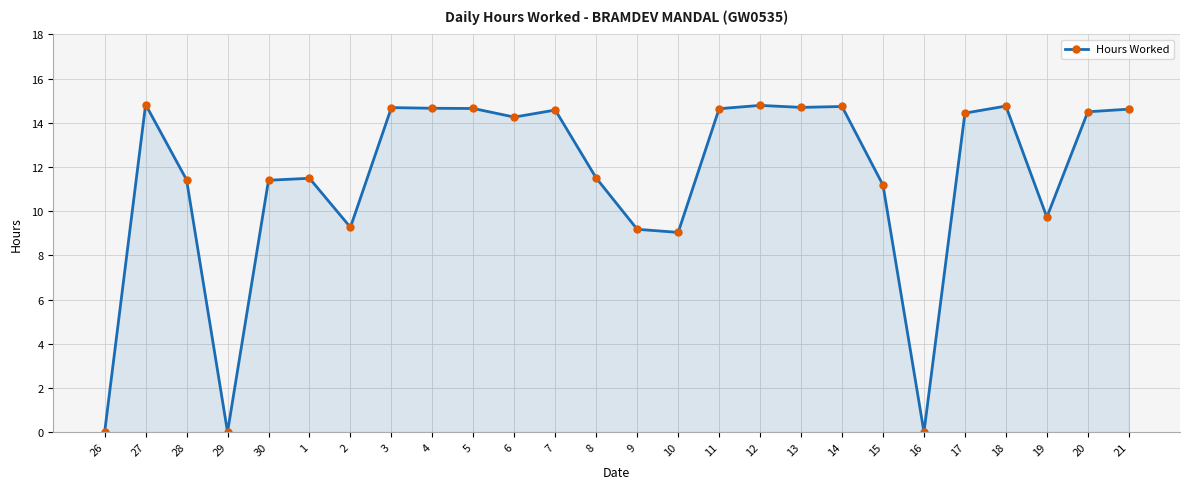

What is the sum of all values?

299.1